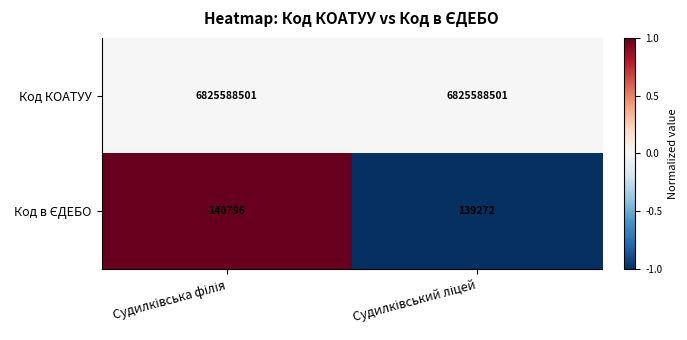

What is the maximum value shown in the chart?

6825588501